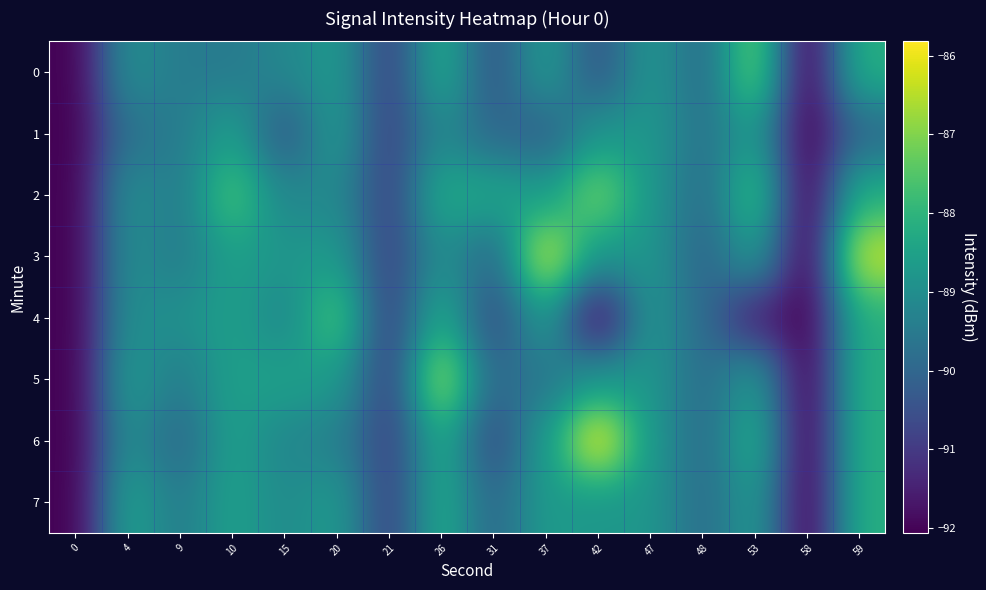

Reading right to left, transcribe all the data shown in this chart.

0: 59=-88.2	58=-92.1	53=-87.2	48=-89.9	47=-88.8	42=-90.4	37=-88.7	31=-90.4	26=-88.3	21=-90.8	20=-88.7	15=-89.2	10=-89.5	9=-89.5	4=-89.0	0=-92.1
1: 59=-90.0	58=-92.1	53=-88.7	48=-89.7	47=-88.8	42=-88.8	37=-90.1	31=-90.0	26=-89.1	21=-90.8	20=-88.7	15=-90.3	10=-88.5	9=-89.5	4=-89.7	0=-92.1
2: 59=-88.2	58=-92.1	53=-87.8	48=-89.9	47=-88.8	42=-87.1	37=-88.7	31=-88.4	26=-88.3	21=-90.8	20=-89.1	15=-89.2	10=-87.6	9=-89.5	4=-89.0	0=-92.1
3: 59=-86.3	58=-92.1	53=-88.7	48=-90.0	47=-88.8	42=-88.8	37=-86.2	31=-90.0	26=-89.0	21=-90.8	20=-88.7	15=-88.8	10=-88.5	9=-89.5	4=-89.0	0=-92.1
4: 59=-88.2	58=-92.1	53=-91.5	48=-89.9	47=-88.8	42=-91.9	37=-88.7	31=-90.6	26=-88.3	21=-90.8	20=-87.6	15=-89.2	10=-88.5	9=-88.9	4=-89.0	0=-92.1
5: 59=-88.2	58=-92.1	53=-88.7	48=-89.9	47=-88.8	42=-88.8	37=-89.6	31=-90.0	26=-86.7	21=-90.8	20=-88.7	15=-88.5	10=-88.5	9=-89.5	4=-88.7	0=-92.1
6: 59=-88.2	58=-92.1	53=-88.2	48=-89.9	47=-88.8	42=-85.8	37=-88.7	31=-90.6	26=-88.3	21=-90.8	20=-89.3	15=-89.2	10=-88.5	9=-90.0	4=-89.0	0=-92.1
7: 59=-88.2	58=-92.1	53=-88.7	48=-89.9	47=-88.8	42=-88.8	37=-88.7	31=-90.0	26=-88.3	21=-90.8	20=-88.7	15=-89.1	10=-88.5	9=-89.5	4=-88.5	0=-92.1